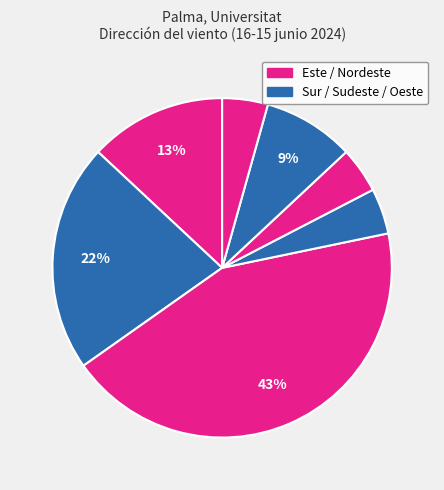

How many segments does this pie chart have?

7